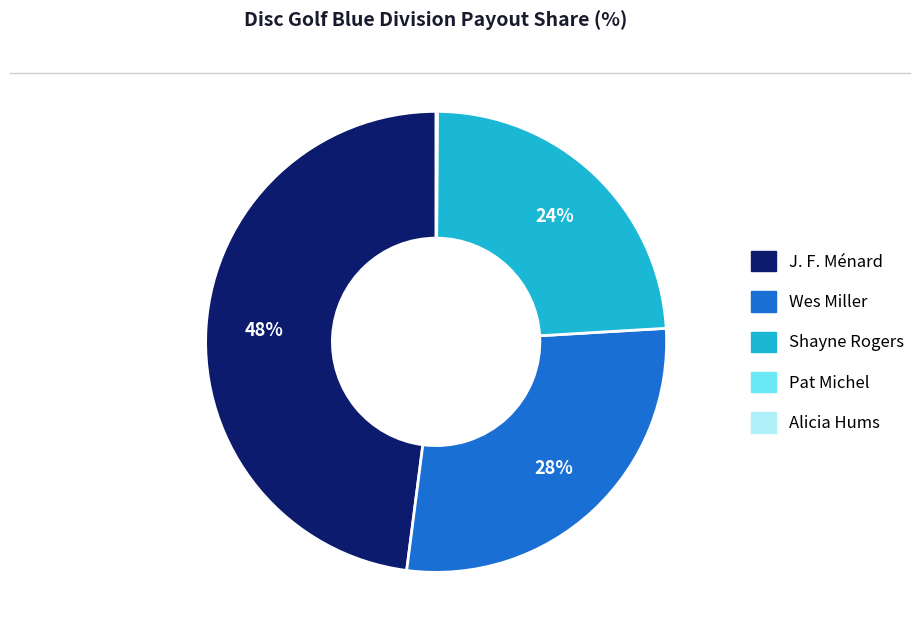

Do Wes Miller and J. F. Ménard together represent more than half of the pie?

Yes